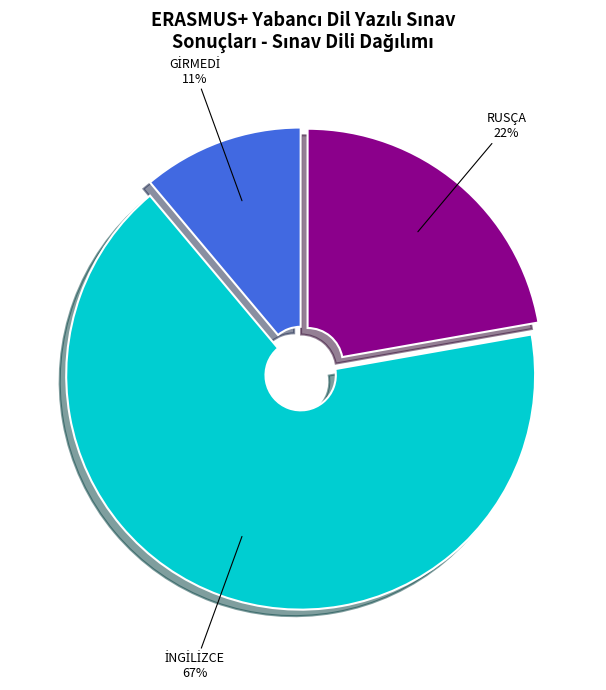

Is it true that RUSÇA is 17% of the pie?

False